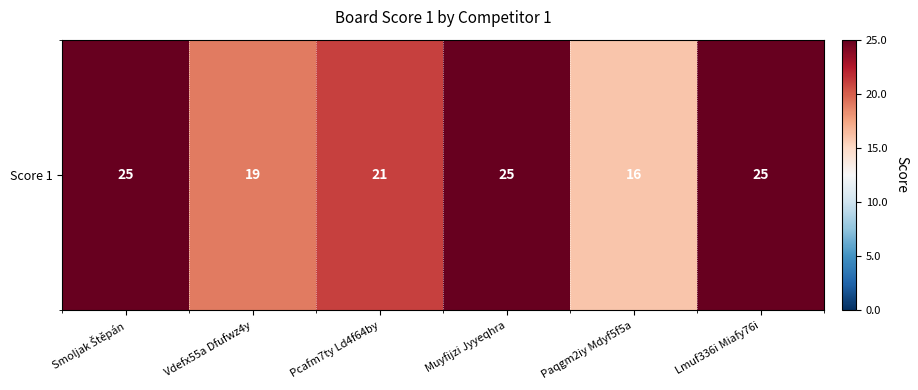

List the labels in order of value, smallest first.

Paqgm2iy Mdyf5f5a, Vdefx55a Dfufwz4y, Pcafm7ty Ld4f64by, Smoljak Štěpán, Muyfijzi Jyyeqhra, Lmuf336i Miafy76i